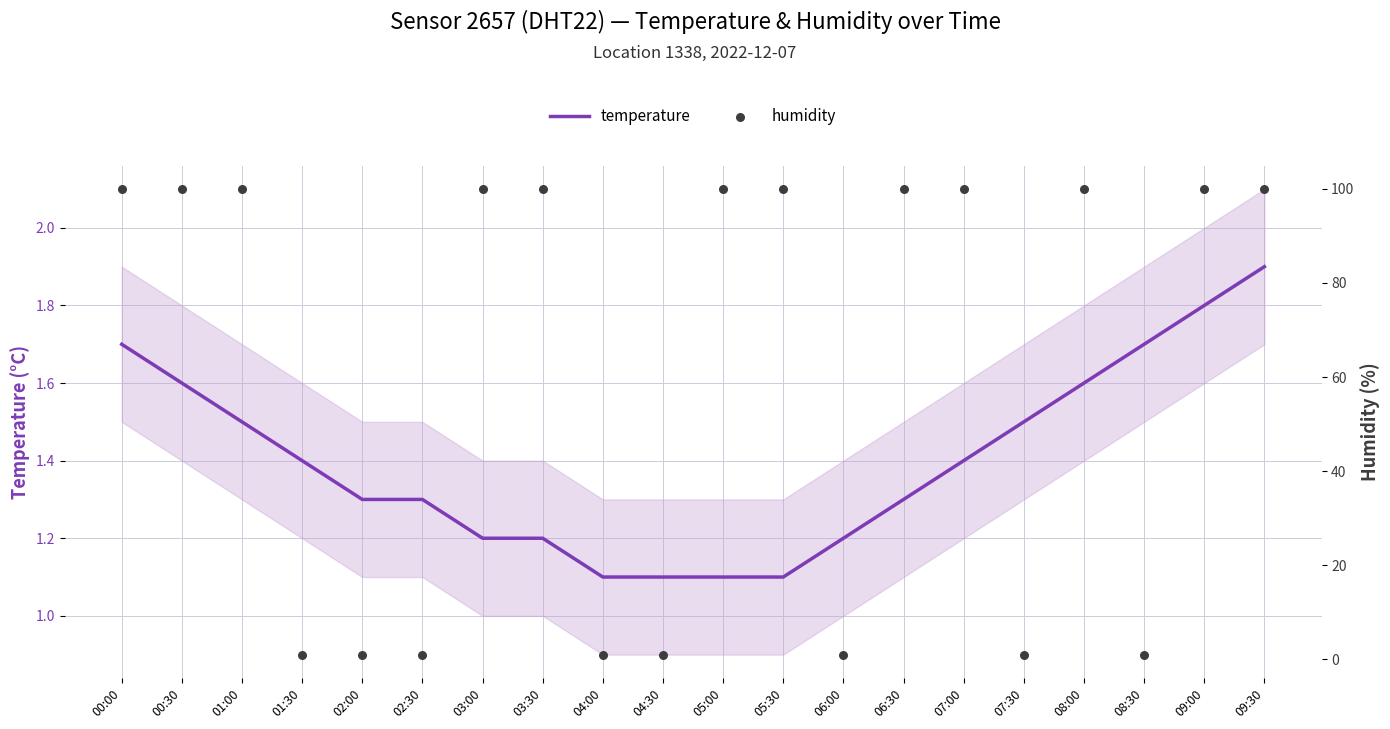

At how many categories does at least one series exceed 46?

12